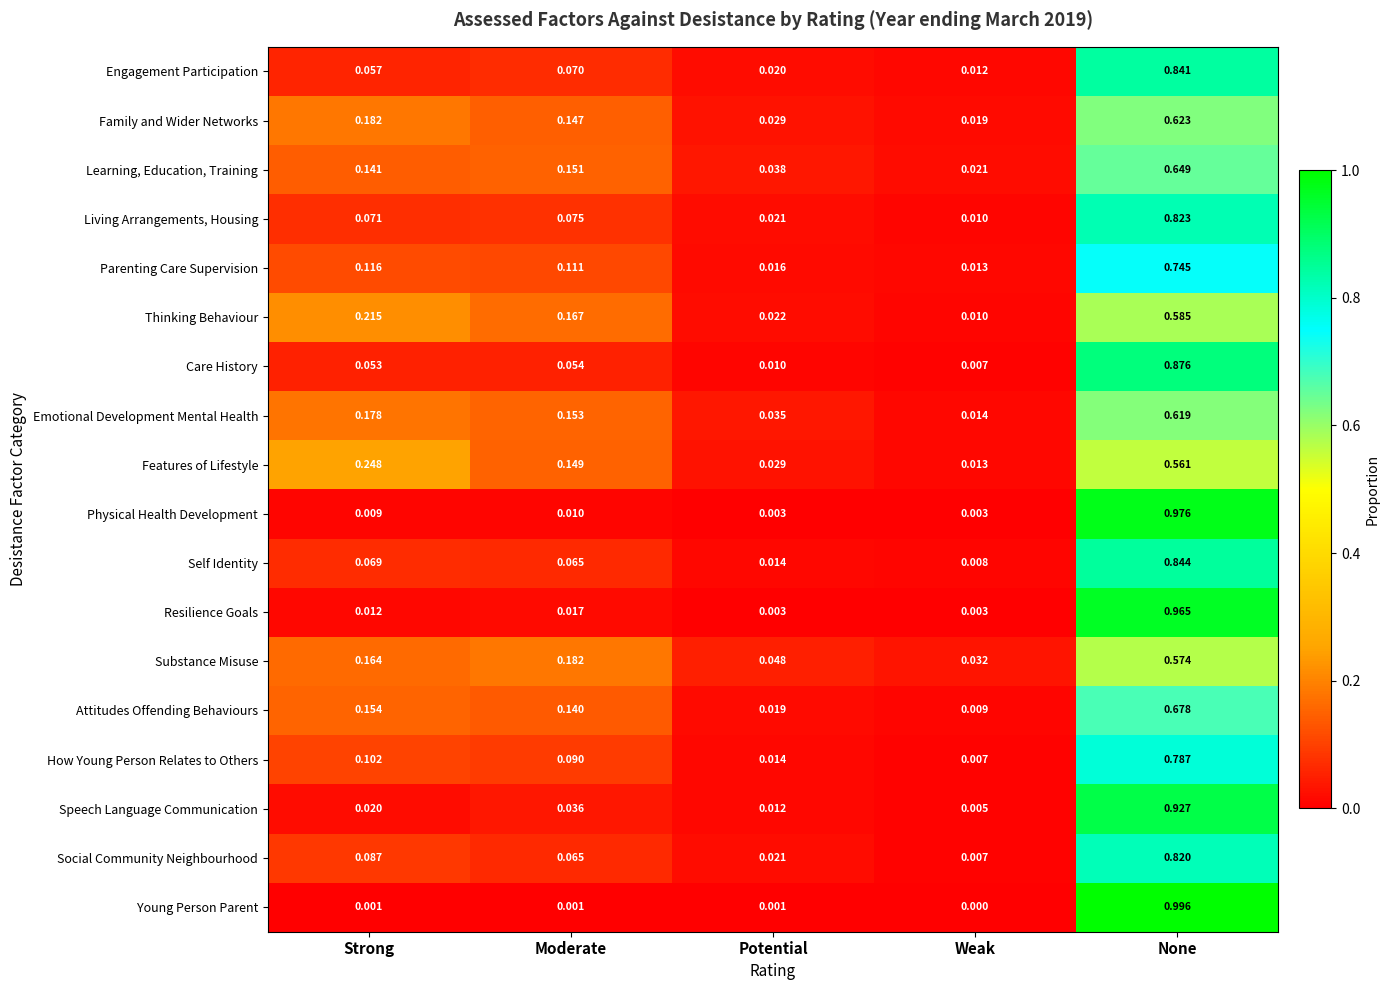

Is the value of Family and Wider Networks at Potential greater than the value of Young Person Parent at Strong?

Yes